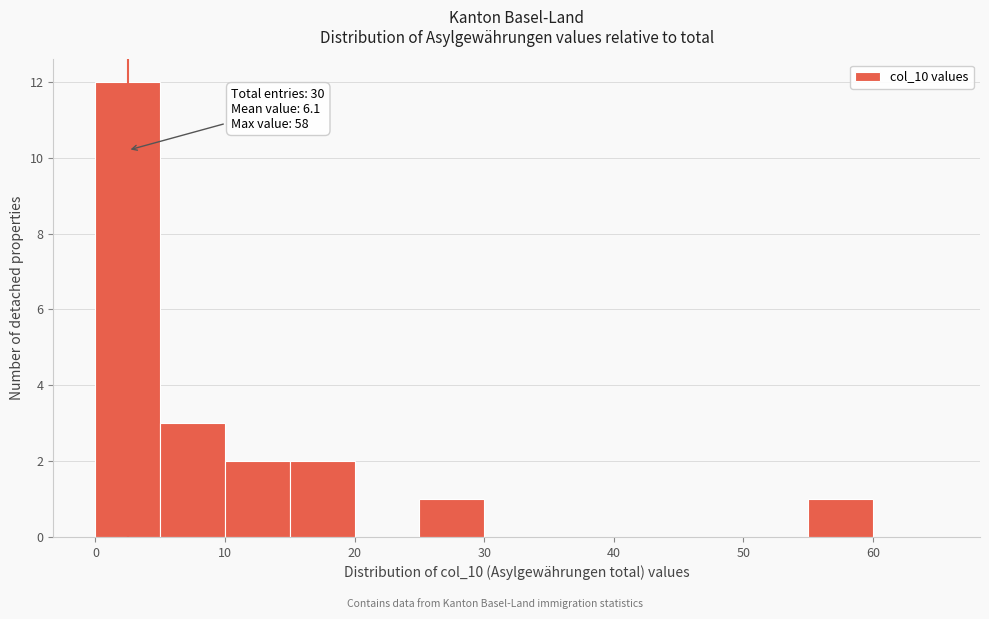

Over which range of the x-axis is the bar tallest?

0 to 5